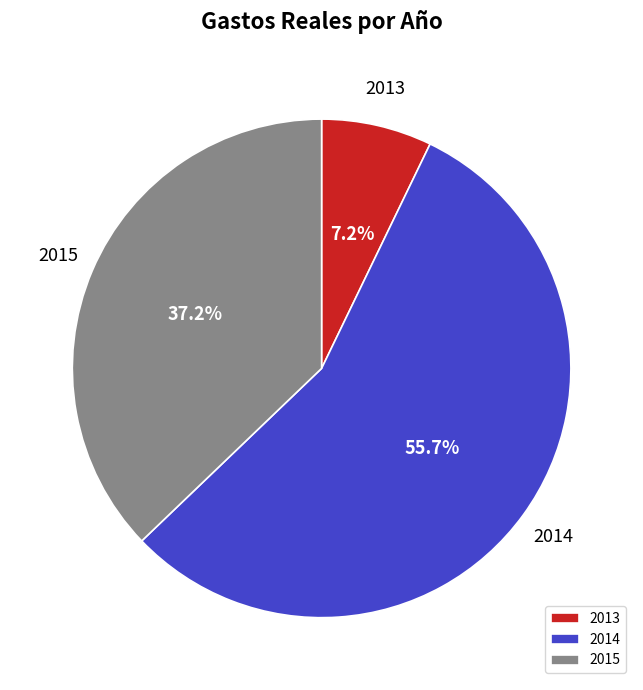

Is it true that 2013 is 7% of the pie?

True